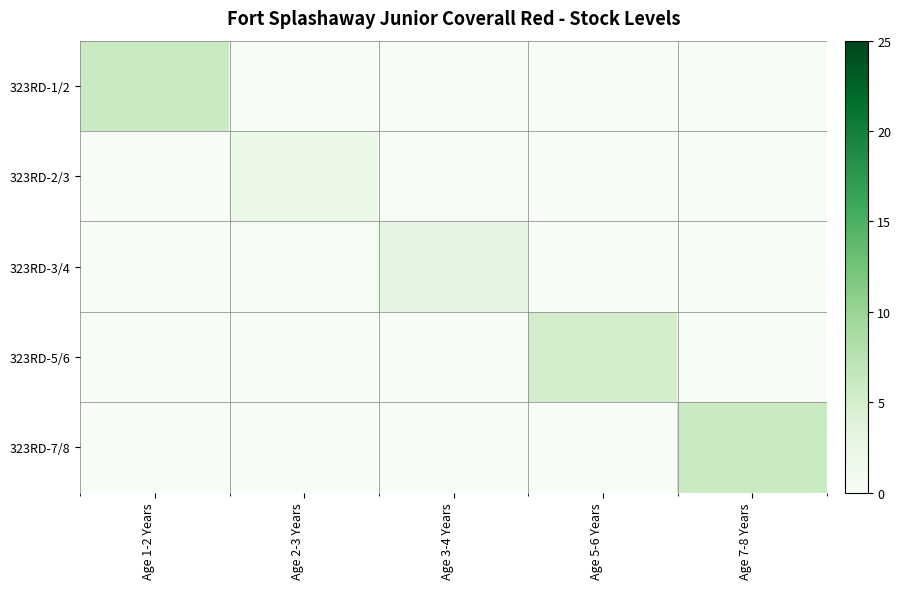

At which category is the sum across all series the highest?

Age 1-2 Years